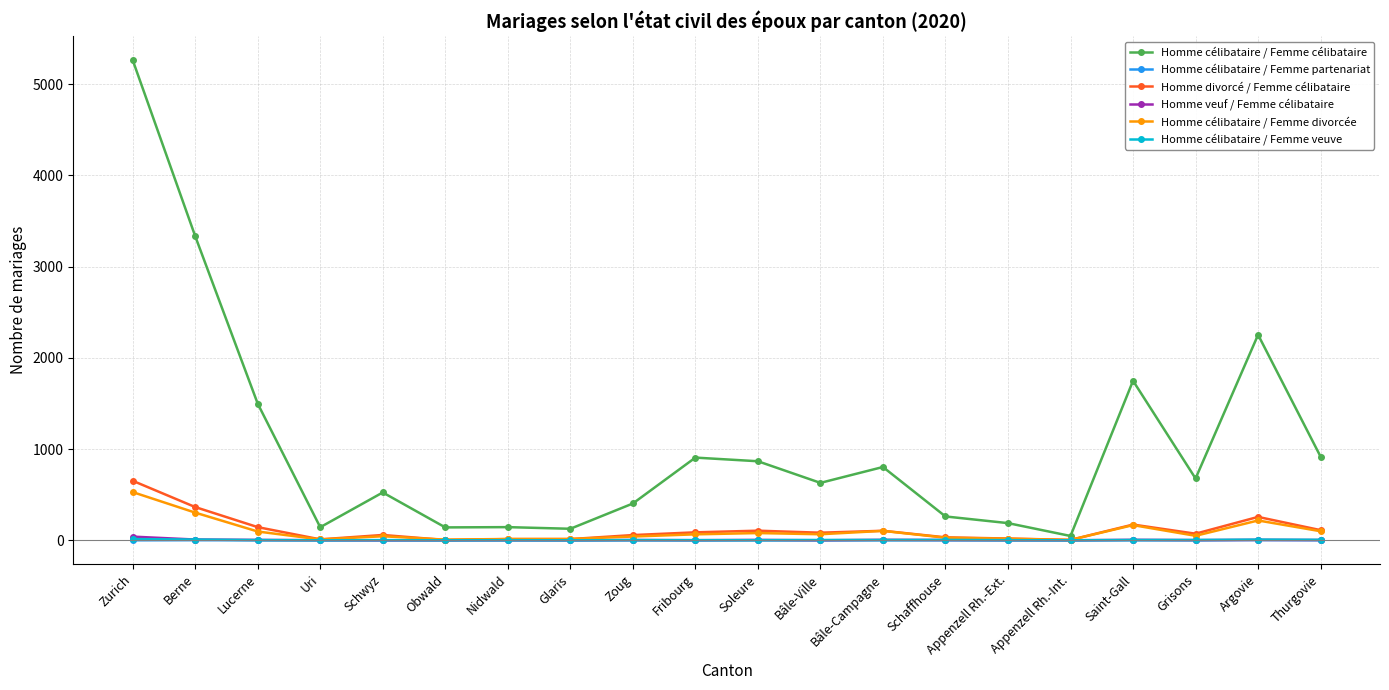

Where is the first local maximum for Homme célibataire / Femme célibataire?

Schwyz